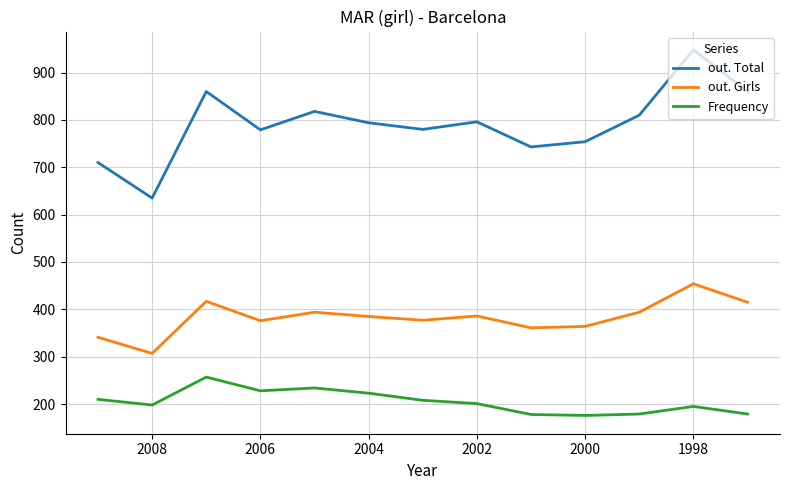

True or false: Frequency has a value of 349 at 2000.

False